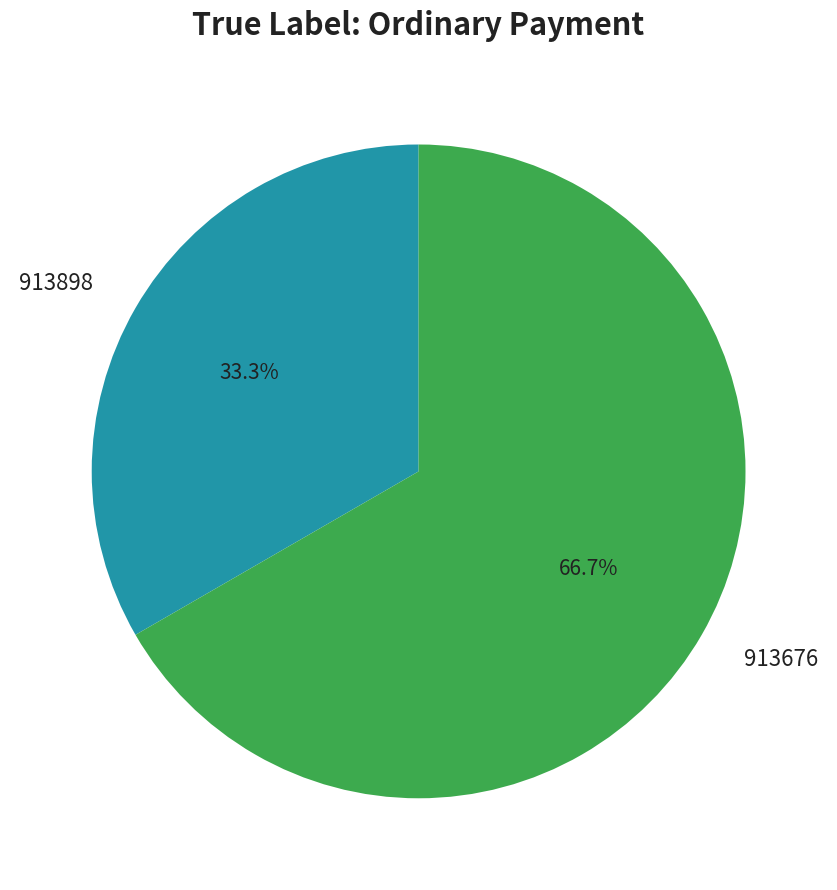

How many slices are in this pie chart?

2